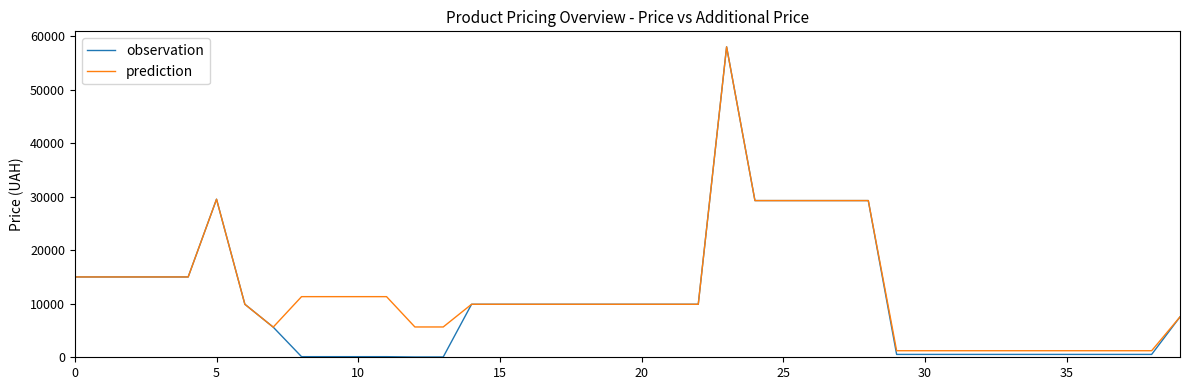

Which series has the widest spread of values?

observation